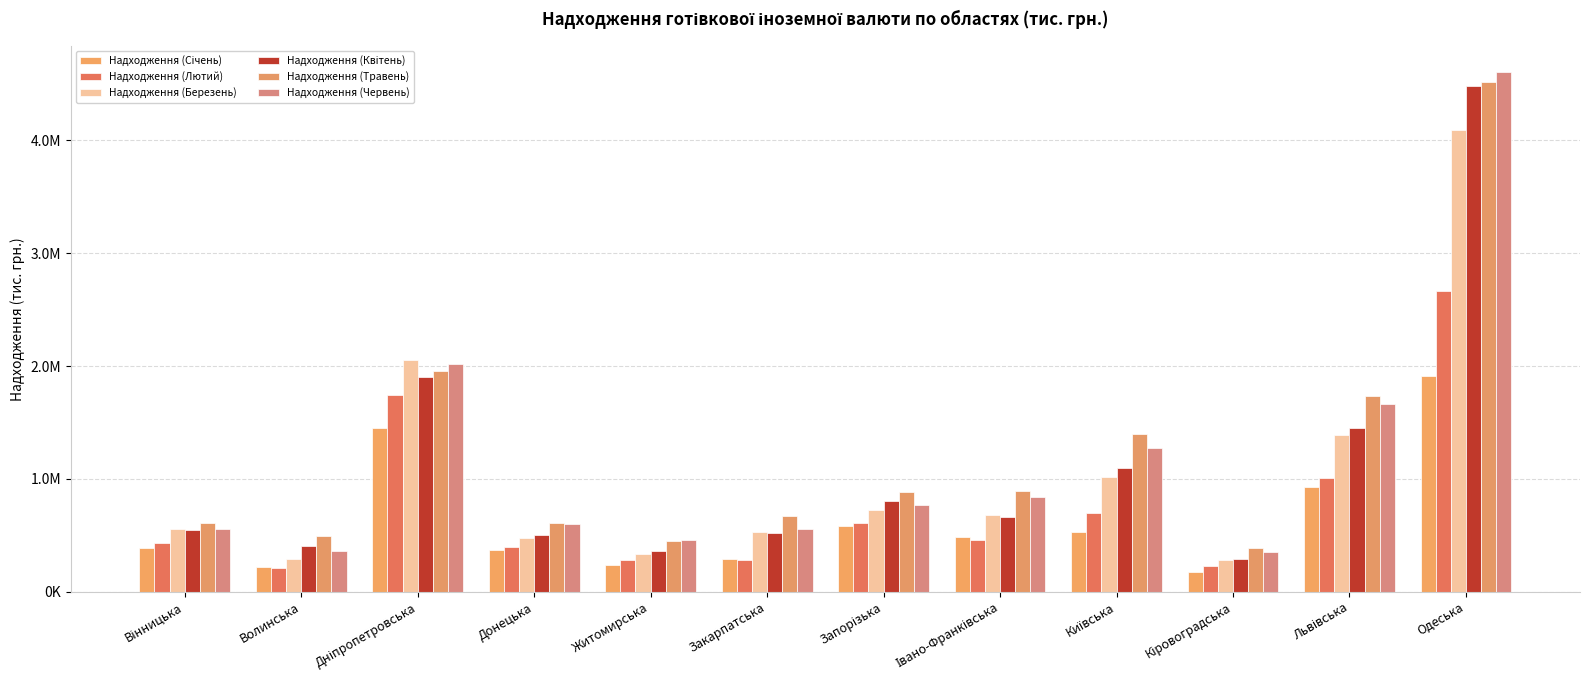

Which has a higher value, Волинська or Вінницька?

Вінницька